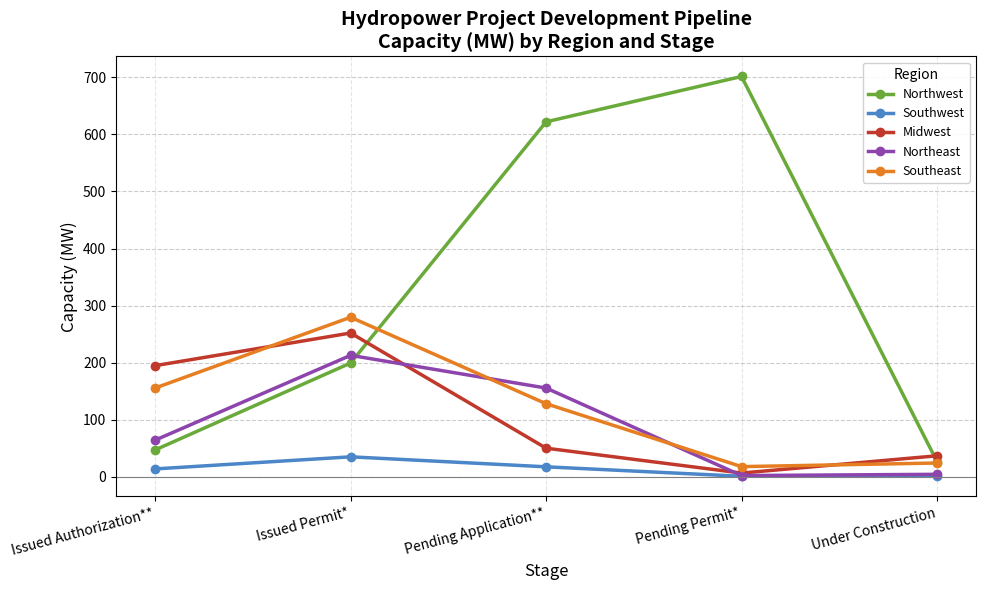

The Southeast series shows 279.5 at Issued Permit*. True or false?

True